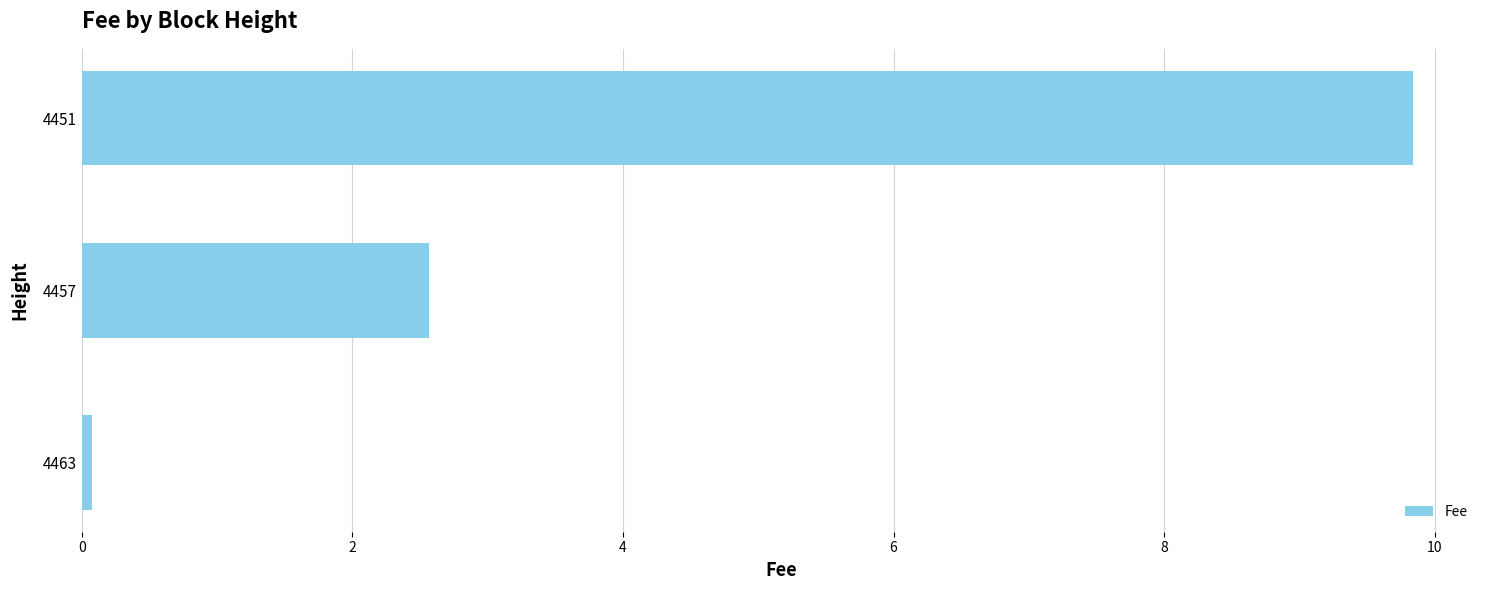

Reading top to bottom, list all the values displayed in this chart.

9.8	2.6	0.1